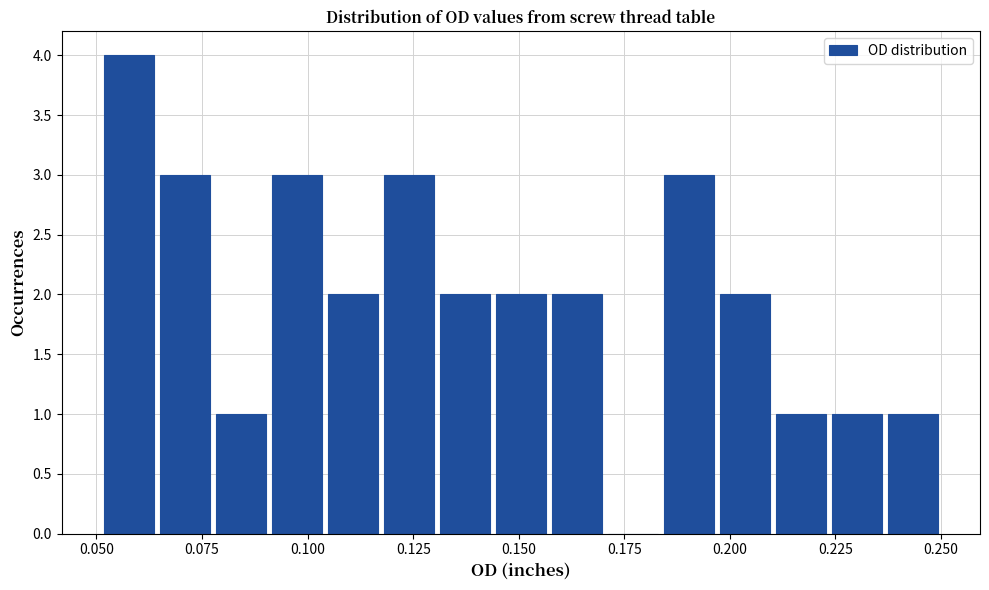

Around what value on the x-axis is the tallest bar? Give the approximate position of its centre, as read against the axis.

0.060